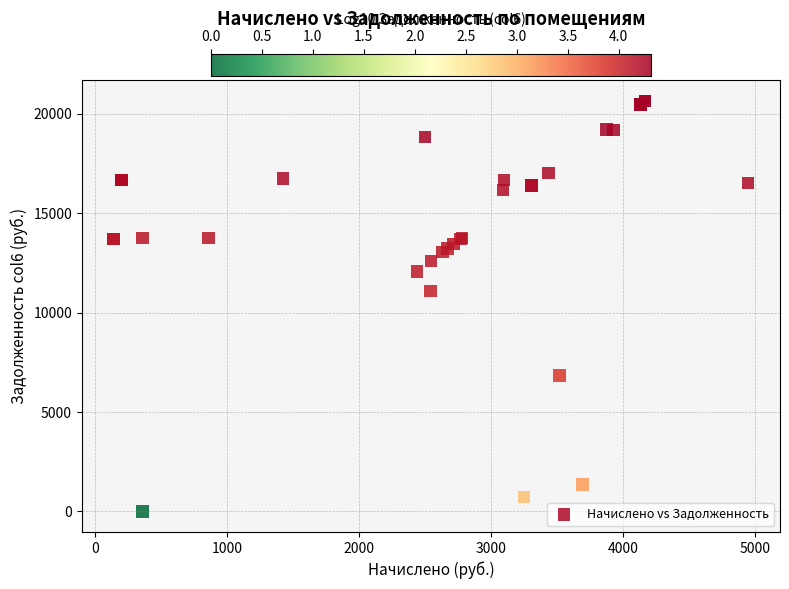

What Y value in the scatter plot is closest to 10321?

11083.4